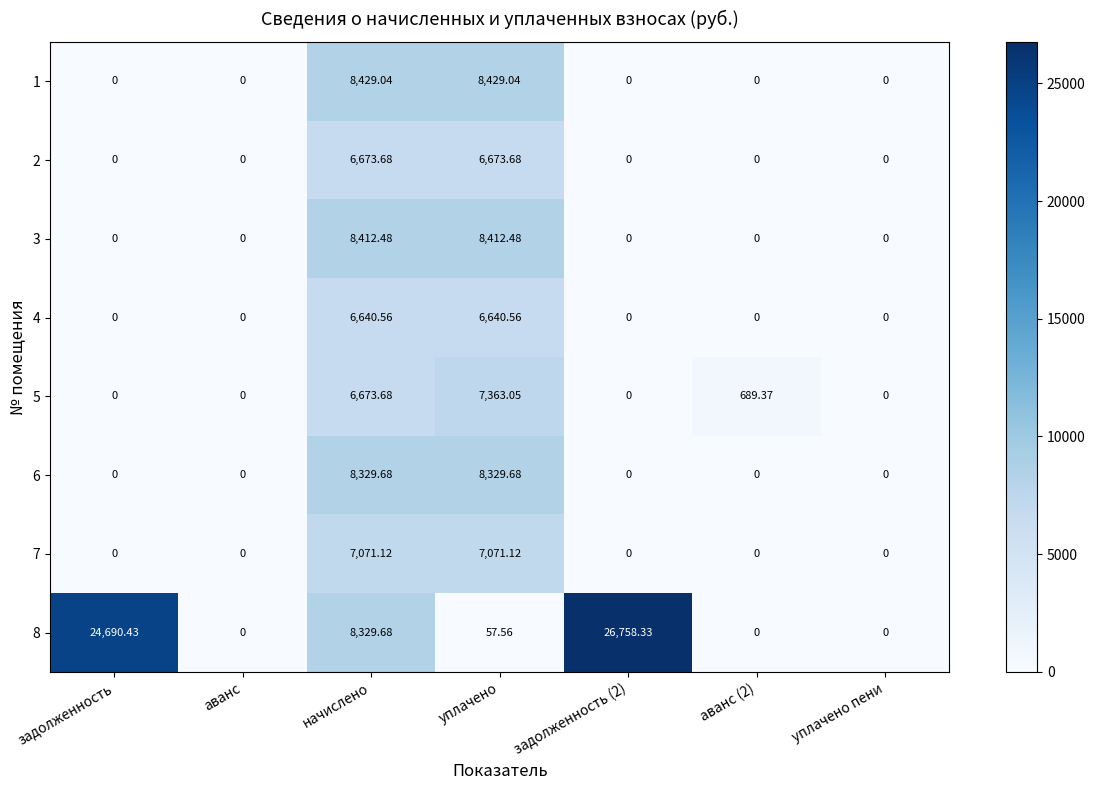

How many distinct data groups are displayed?

8